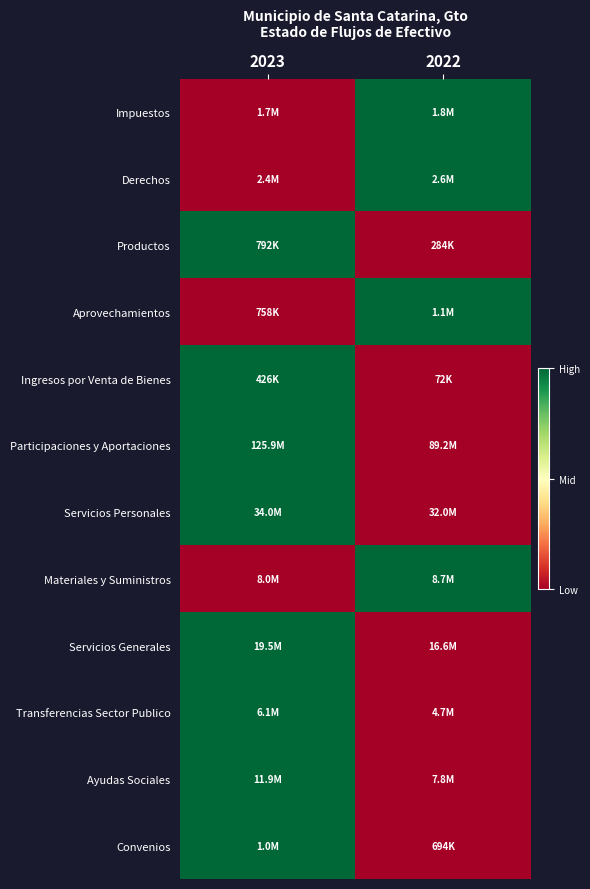

At 2022, list the series in order from smallest to largest.

Productos, Ingresos por Venta de Bienes, Participaciones y Aportaciones, Servicios Personales, Servicios Generales, Transferencias Sector Publico, Ayudas Sociales, Convenios, Impuestos, Derechos, Aprovechamientos, Materiales y Suministros